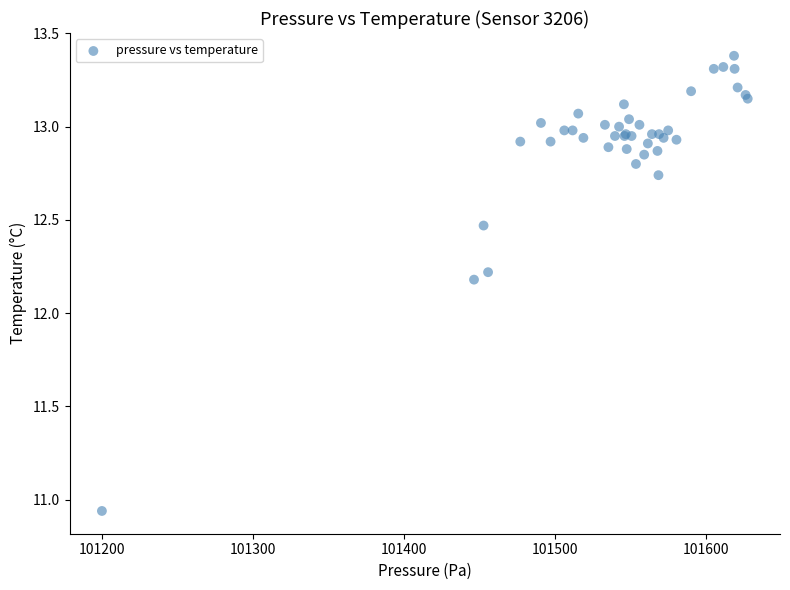

What Y value in the scatter plot is closest to 12?

12.2